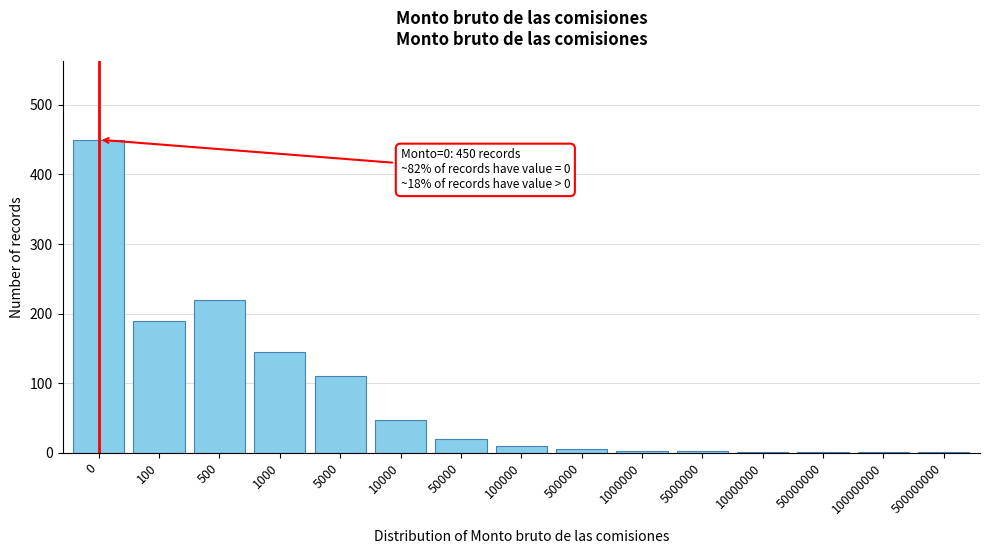

True or false: the data shows 1 at 500000000.

True